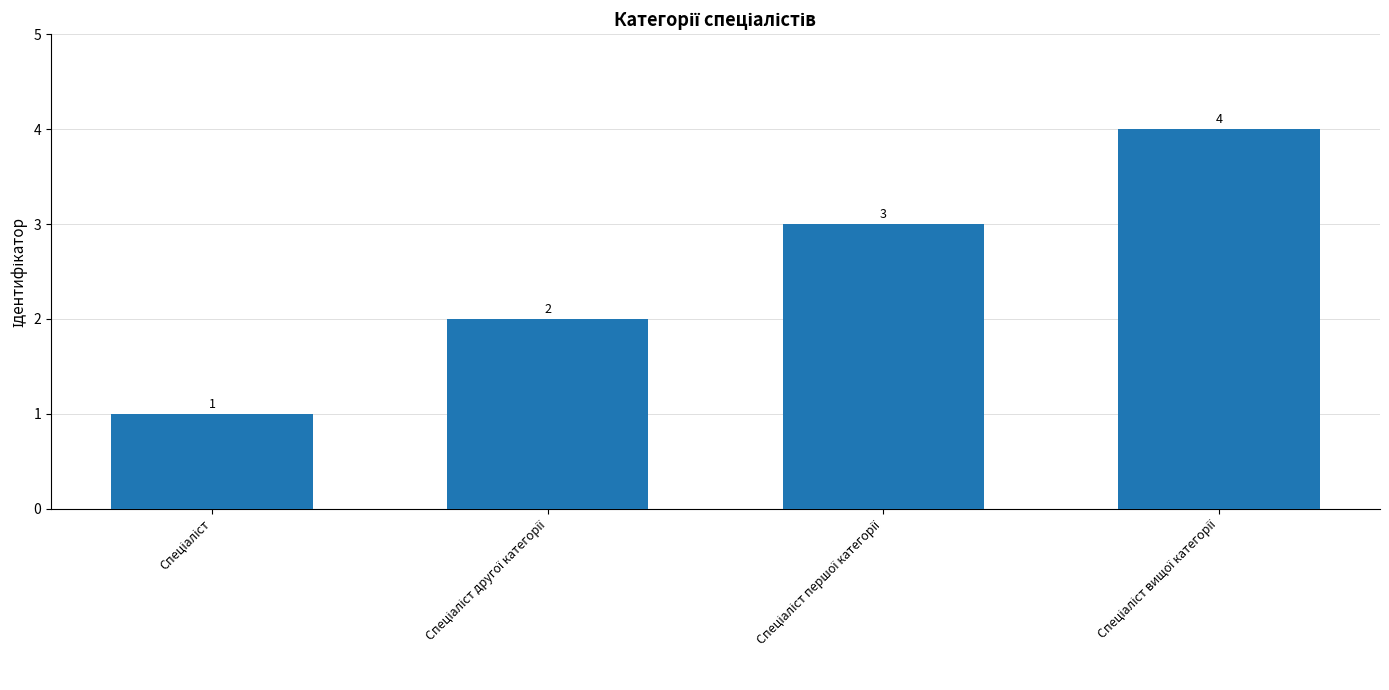

How many values are between 2 and 4?

3